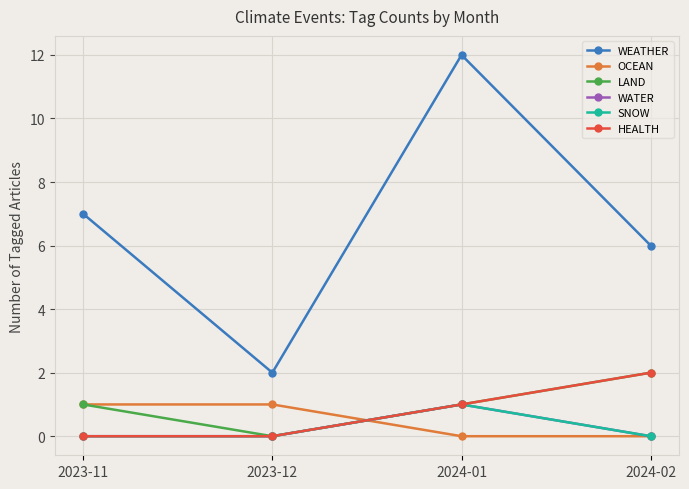

True or false: LAND has a value of 1 at 2023-11.

True